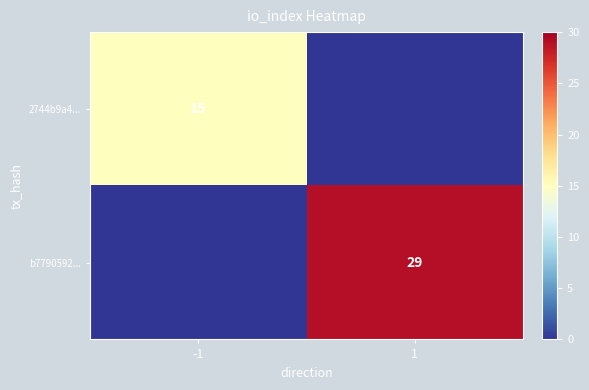

The value of 2744b9a4... at -1 is 9. True or false?

False